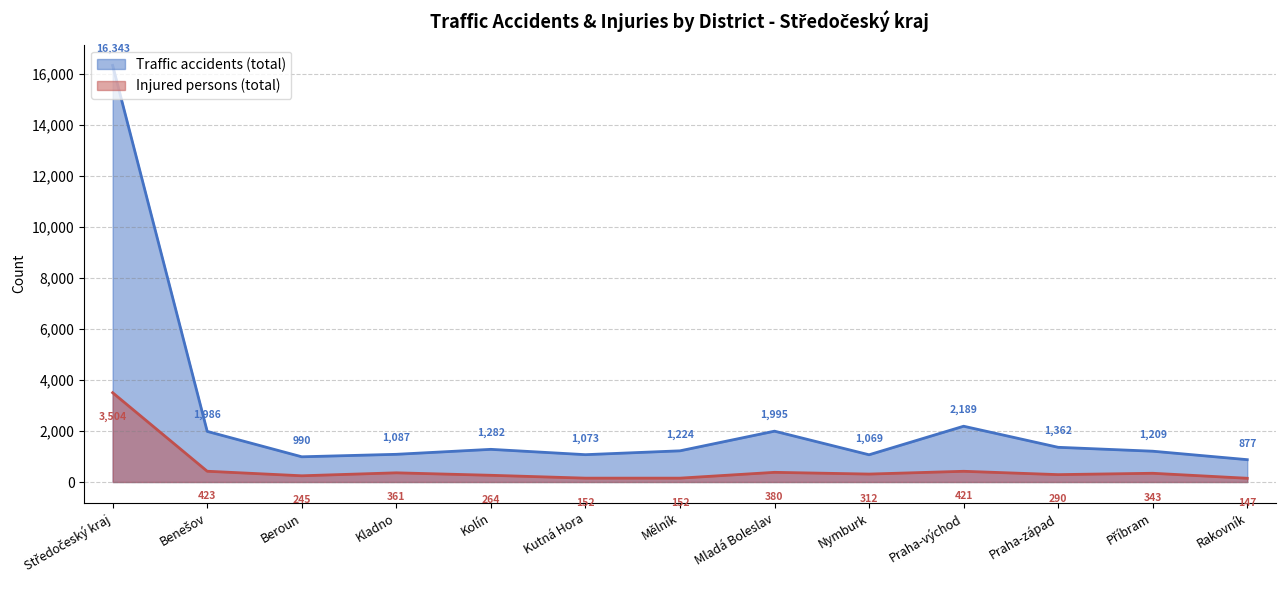

At which label does Injured persons (total) first exceed 3?

Středočeský kraj